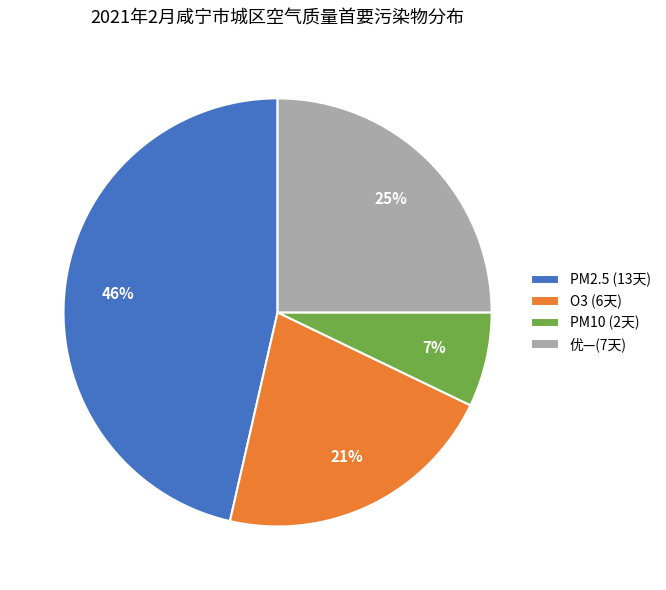

Is there a majority slice in this chart?

No